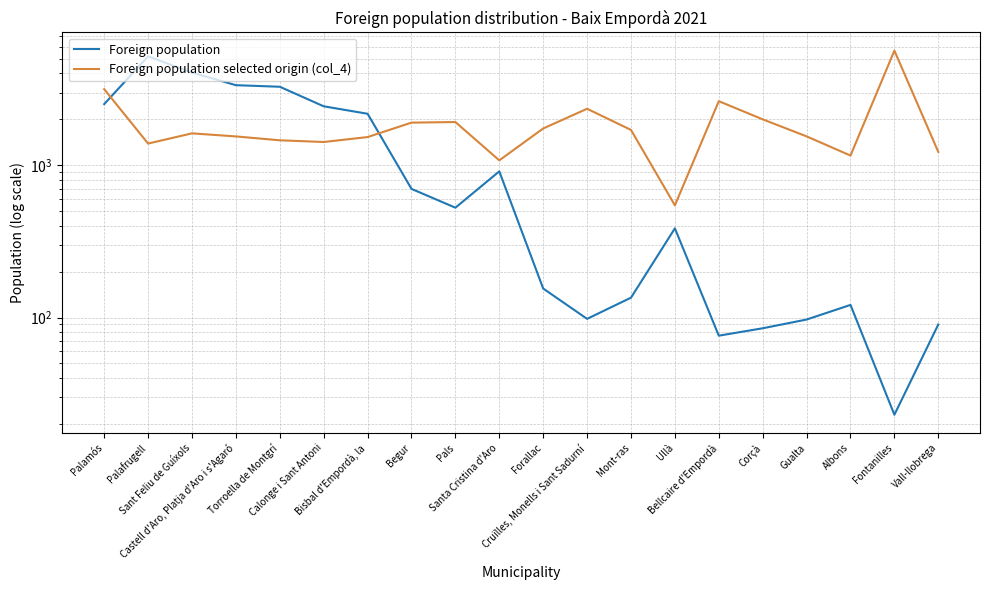

What is the minimum value shown in the chart?

23